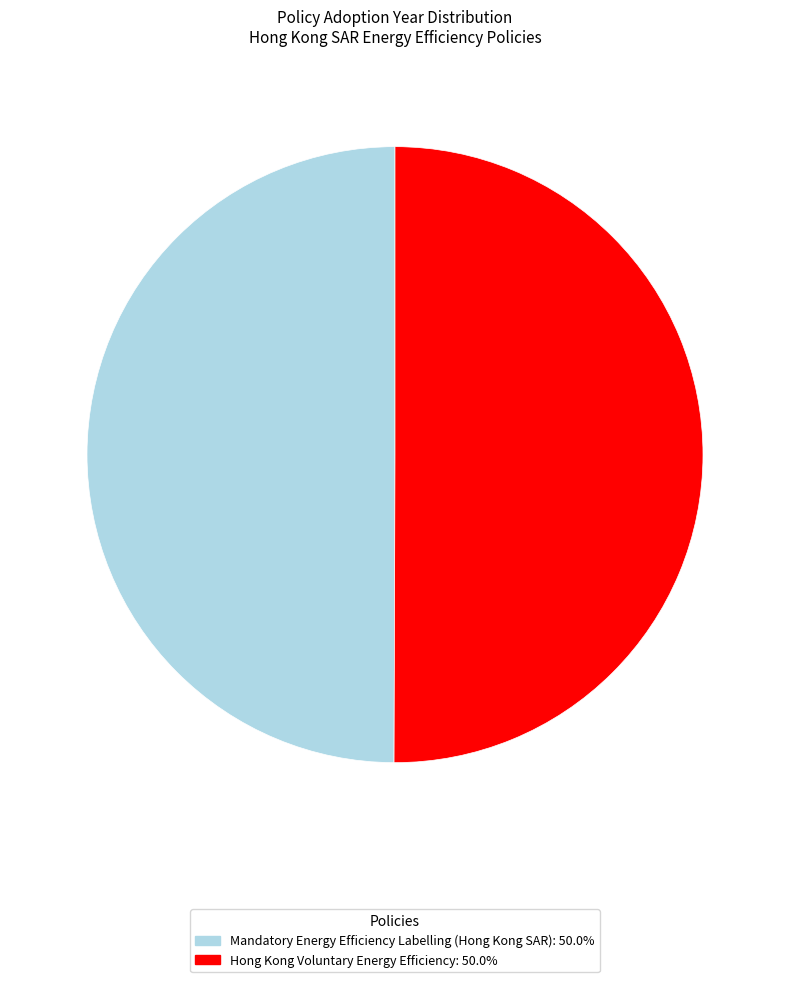

Count the number of slices in the pie.

2